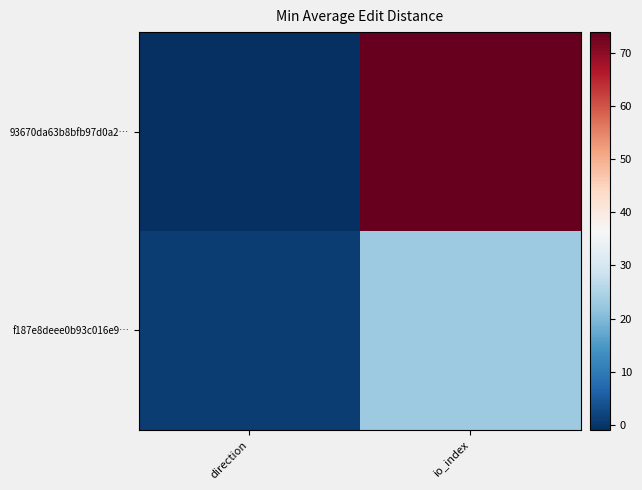

What is the difference between the highest and lowest values at direction?

2